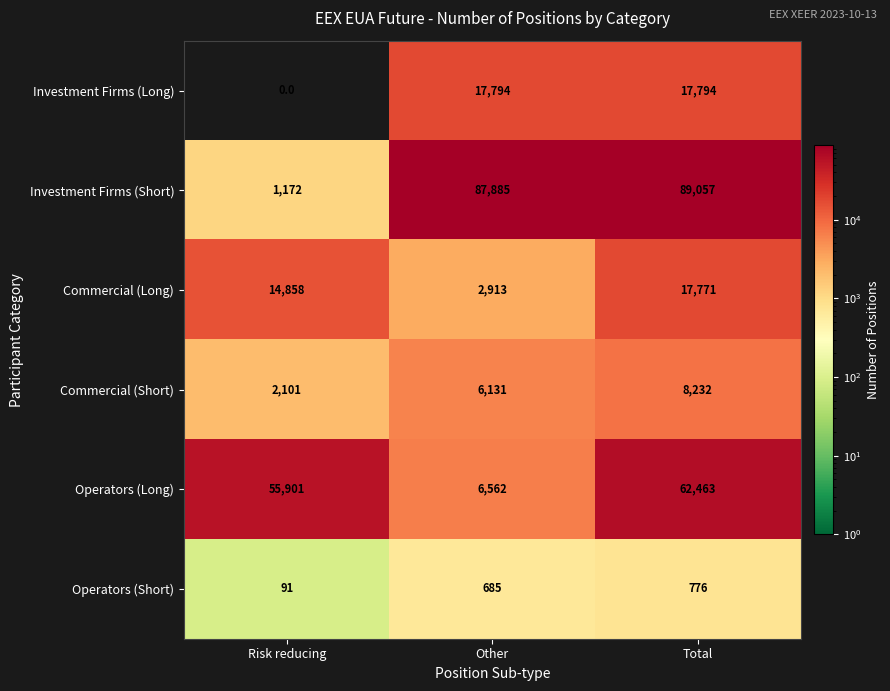

What is the difference between the highest and lowest values at Other?

87200